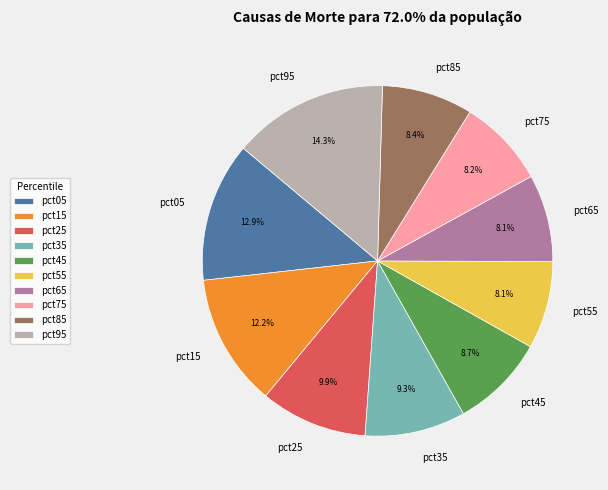

Combined, what portion of the pie is pct25 and pct95?

24.2%